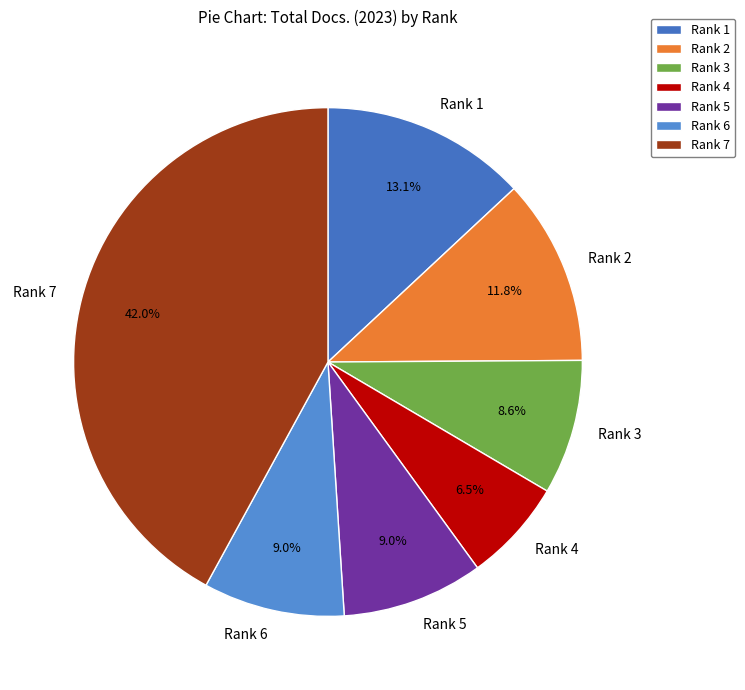

The Rank 7 slice represents 42% of the pie. True or false?

True